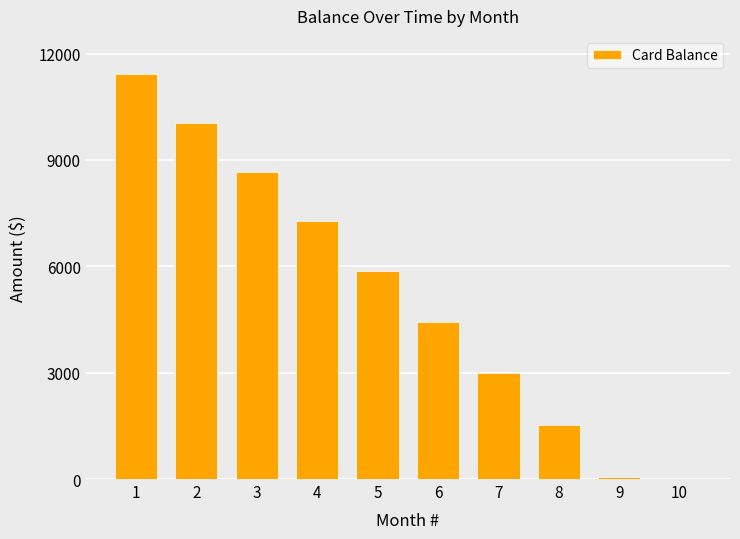

What is the sum of the values at 7 and 8?

4518.9